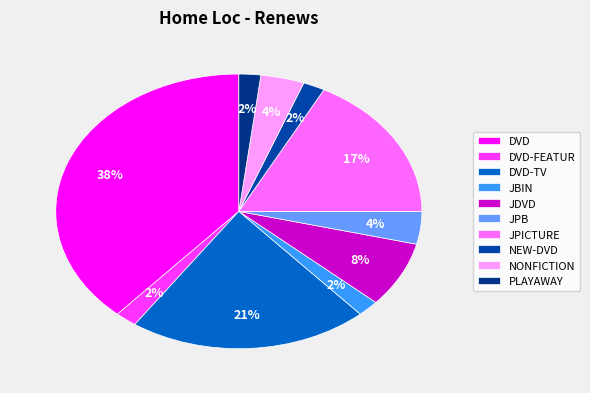

What is the ratio of the value at JPB to the value at DVD?

0.1